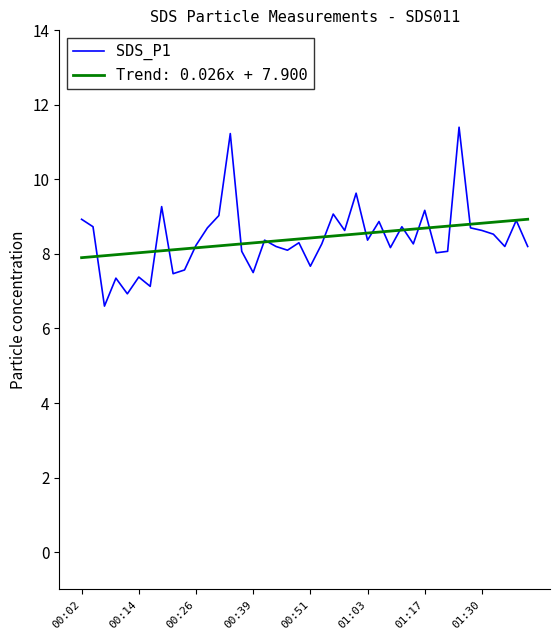

Which series has the largest range (max minus min)?

SDS_P1